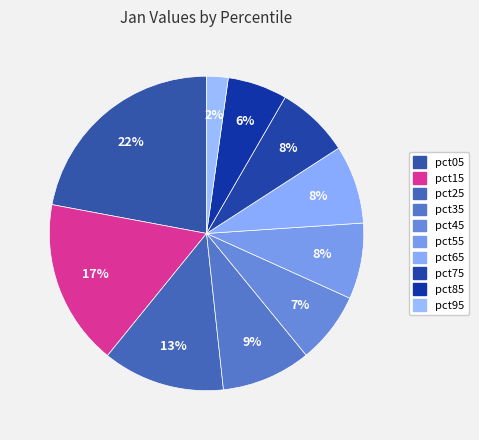

Count the number of slices in the pie.

10